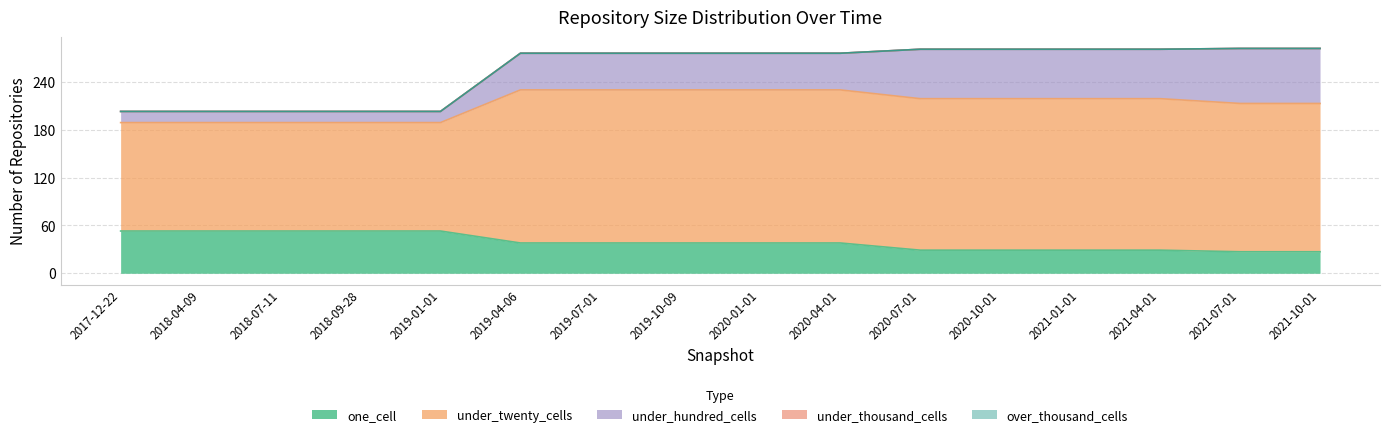

What is the value of the under_hundred_cells point at the 2nd from the left?

14